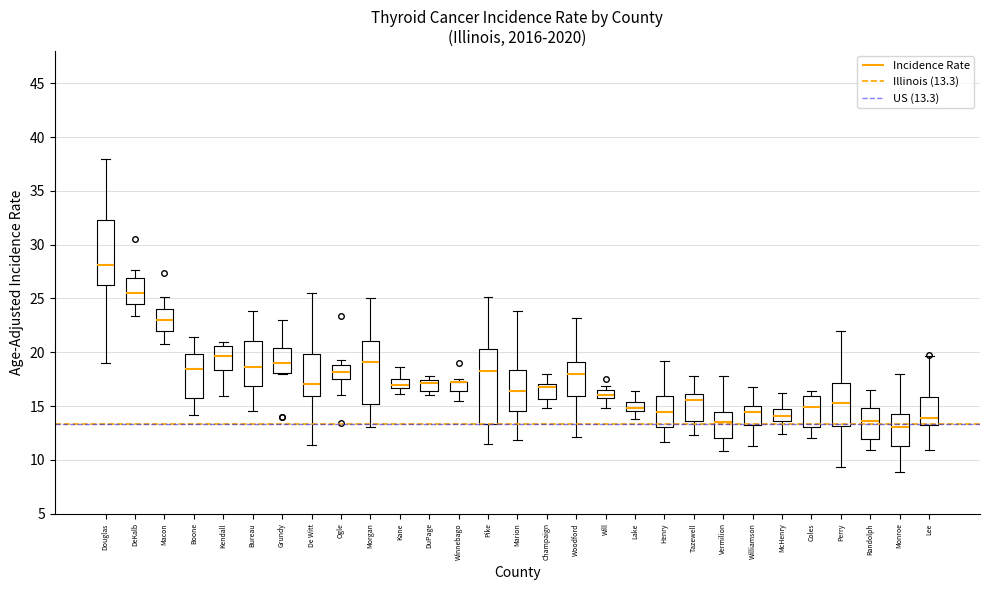

Where is the upper edge of the box for Woodford on the y-axis? The values are not printed on the chart, so give them approximately, as read against the axis.

19.0